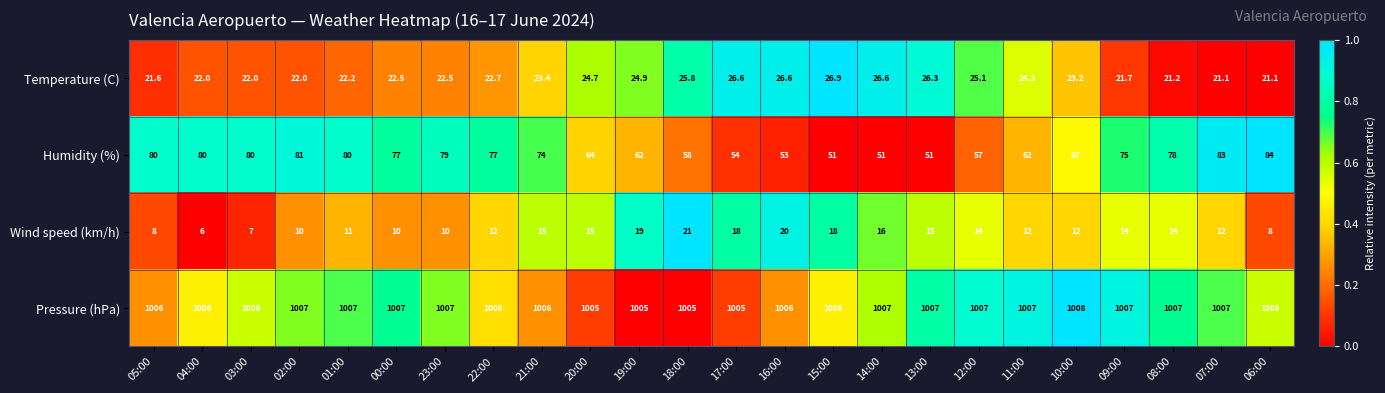

At which category does the chart reach its minimum across all series?

04:00